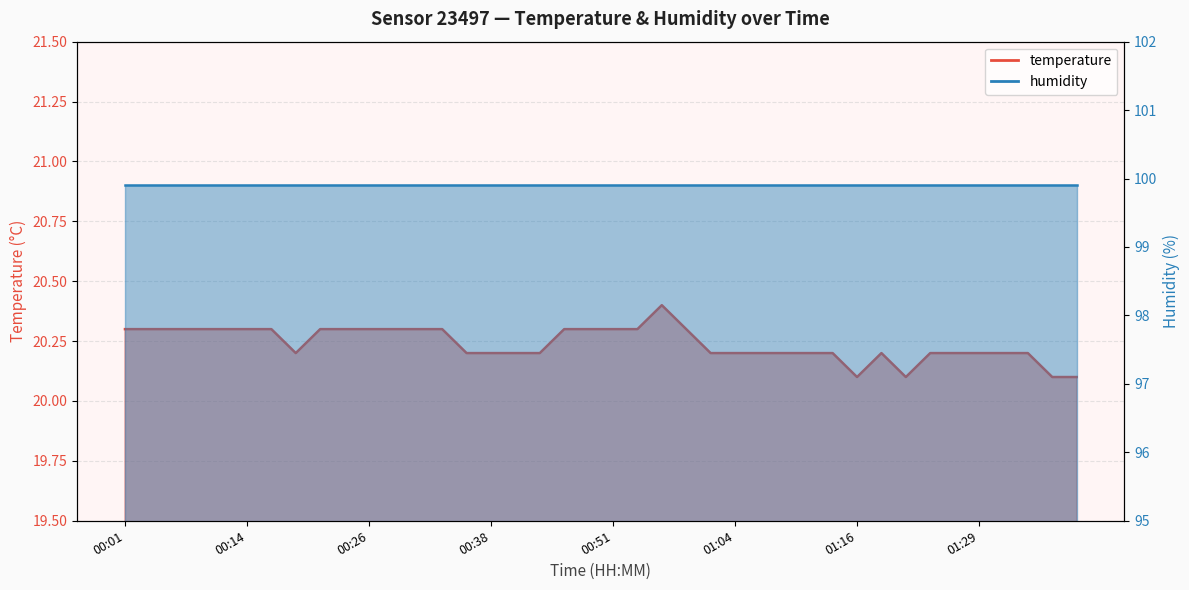

At which category does the data reach its first local valley?

00:19